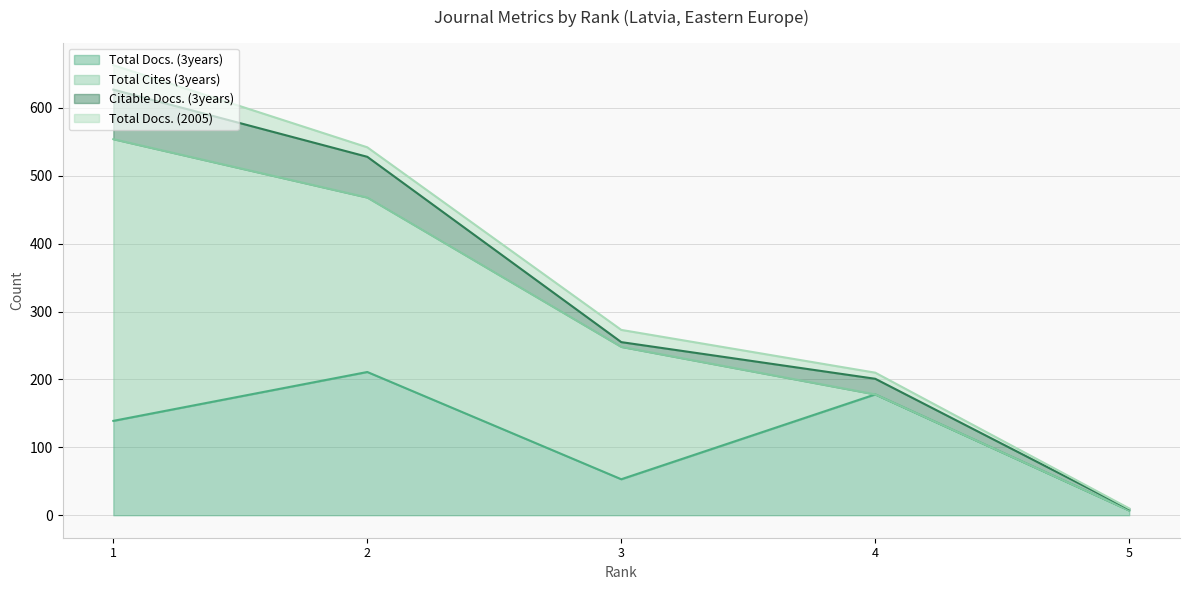

Is the value of Total Docs. (2005) at 4 greater than the value of Total Cites (3years) at 4?

Yes